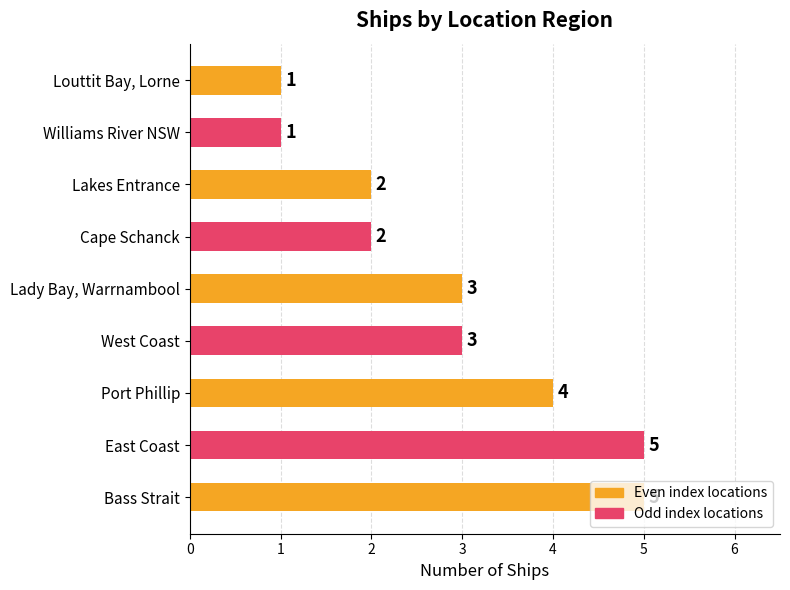

What is the sum of the values at Louttit Bay, Lorne and Bass Strait?

6